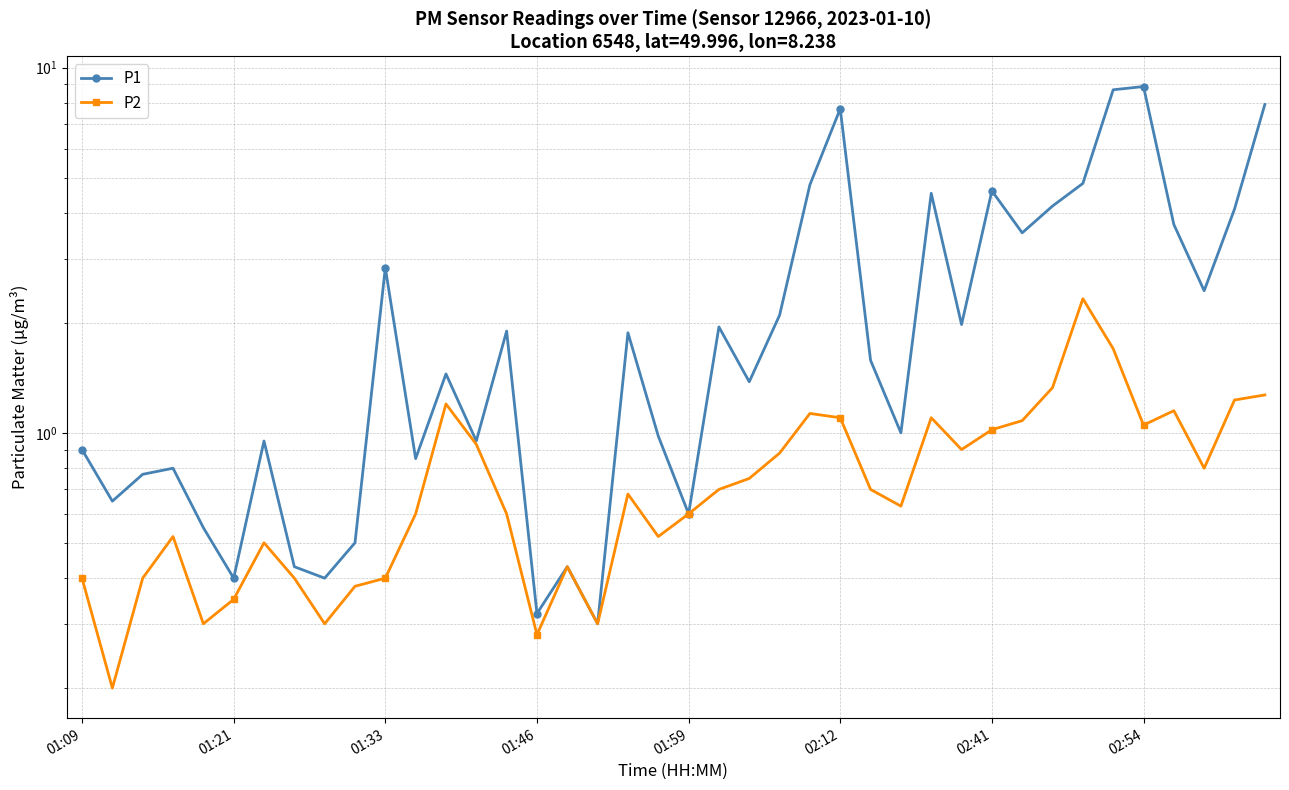

Reading left to right, list all the values displayed in this chart.

P1: 0.9	0.7	0.8	0.8	0.6	0.4	0.9	0.4	0.4	0.5	2.8	0.8	1.4	0.9	1.9	0.3	0.4	0.3	1.9	1.0	0.6	1.9	1.4	2.1	4.8	7.7	1.6	1.0	4.5	2.0	4.6	3.5	4.2	4.8	8.7	8.9	3.7	2.5	4.1	7.9
P2: 0.4	0.2	0.4	0.5	0.3	0.3	0.5	0.4	0.3	0.4	0.4	0.6	1.2	0.9	0.6	0.3	0.4	0.3	0.7	0.5	0.6	0.7	0.8	0.9	1.1	1.1	0.7	0.6	1.1	0.9	1.0	1.1	1.3	2.3	1.7	1.1	1.1	0.8	1.2	1.3